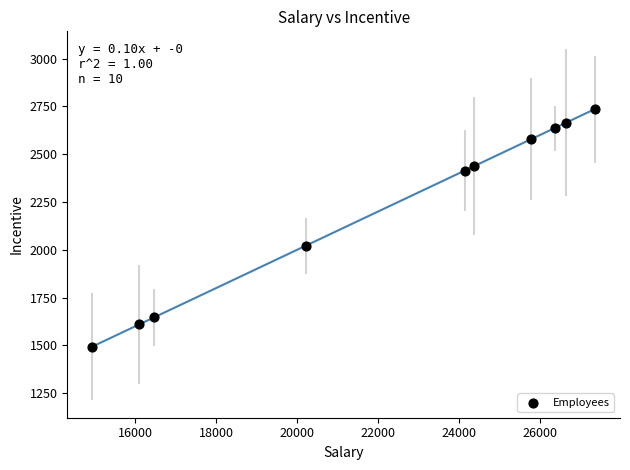

What Y value in the scatter plot is closest to 2115?

2022.1